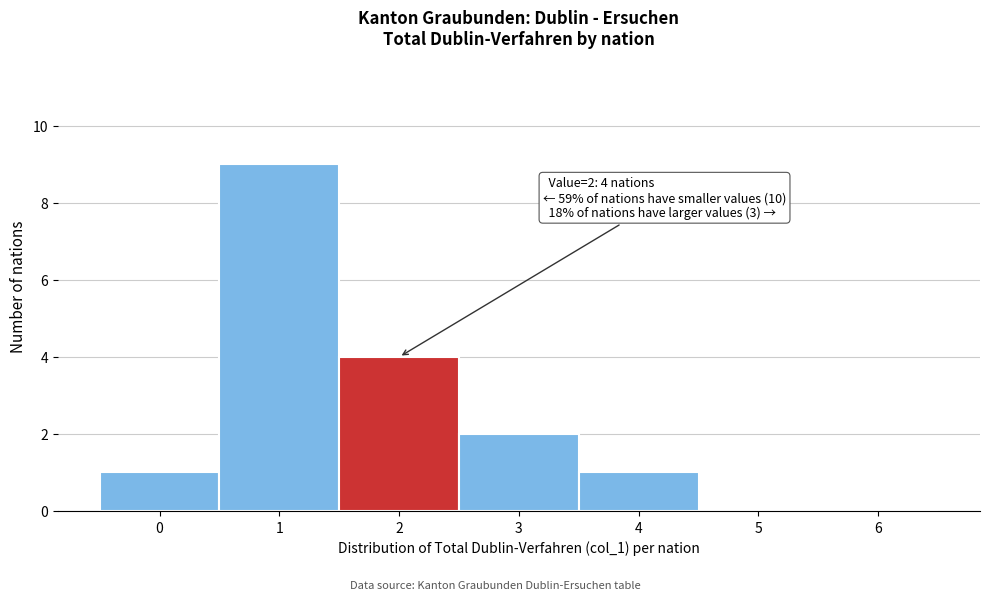

Over which range of the x-axis is the bar tallest?

0.5 to 1.5